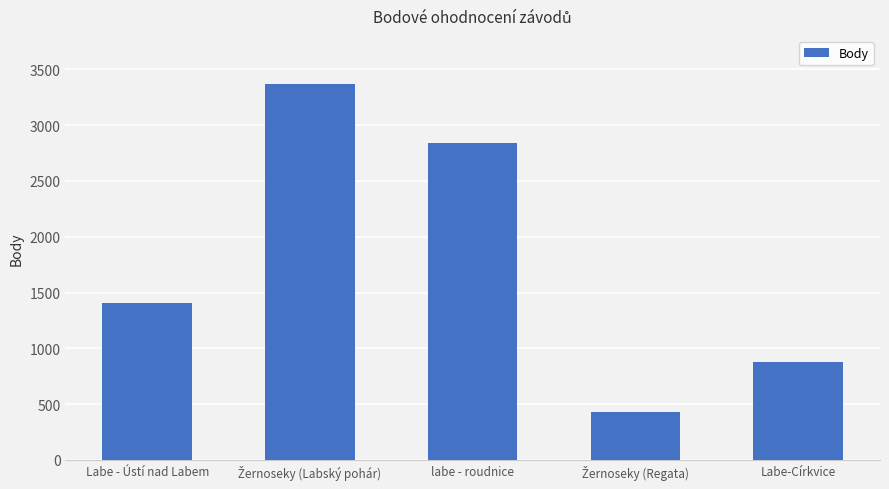

Approximately how many times larger is the value at Labe-Církvice compared to labe - roudnice?

0.3